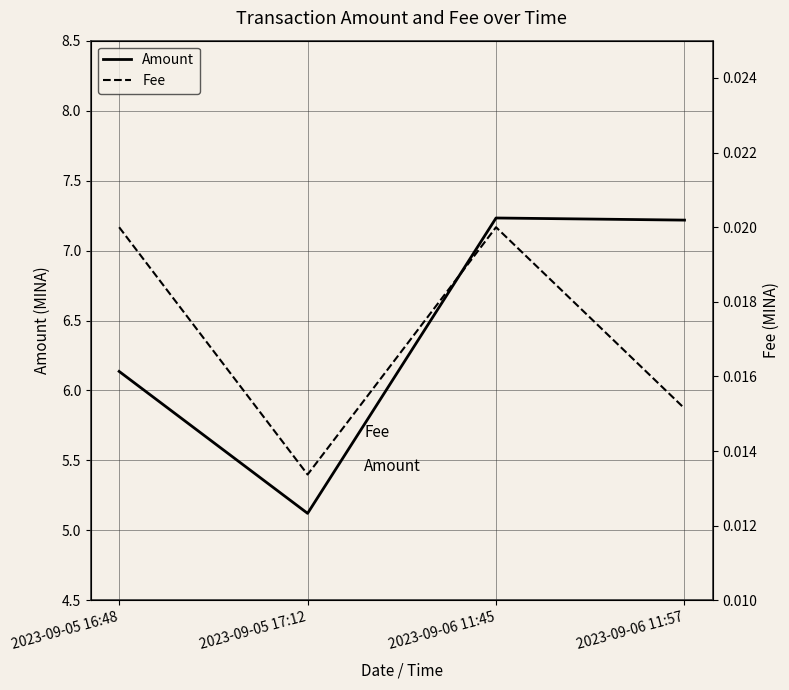

Reading left to right, transcribe all the data shown in this chart.

Amount: 6.1	5.1	7.2	7.2
Fee: 0.0	0.0	0.0	0.0